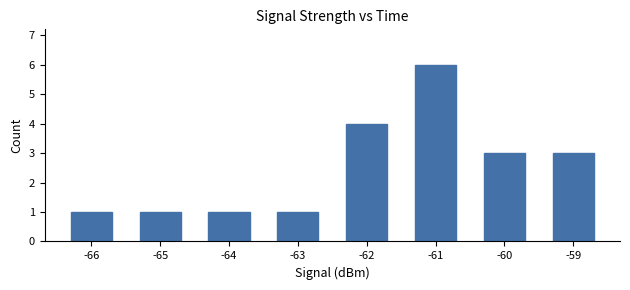

What is the smallest value displayed?

1